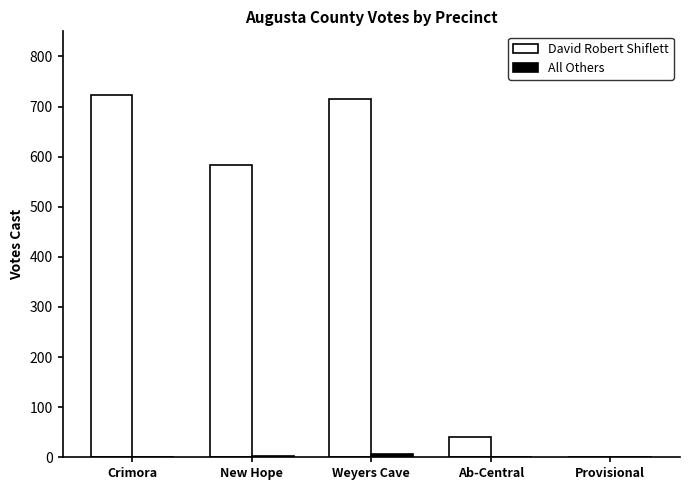

True or false: David Robert Shiflett has a value of 41 at Ab-Central.

True